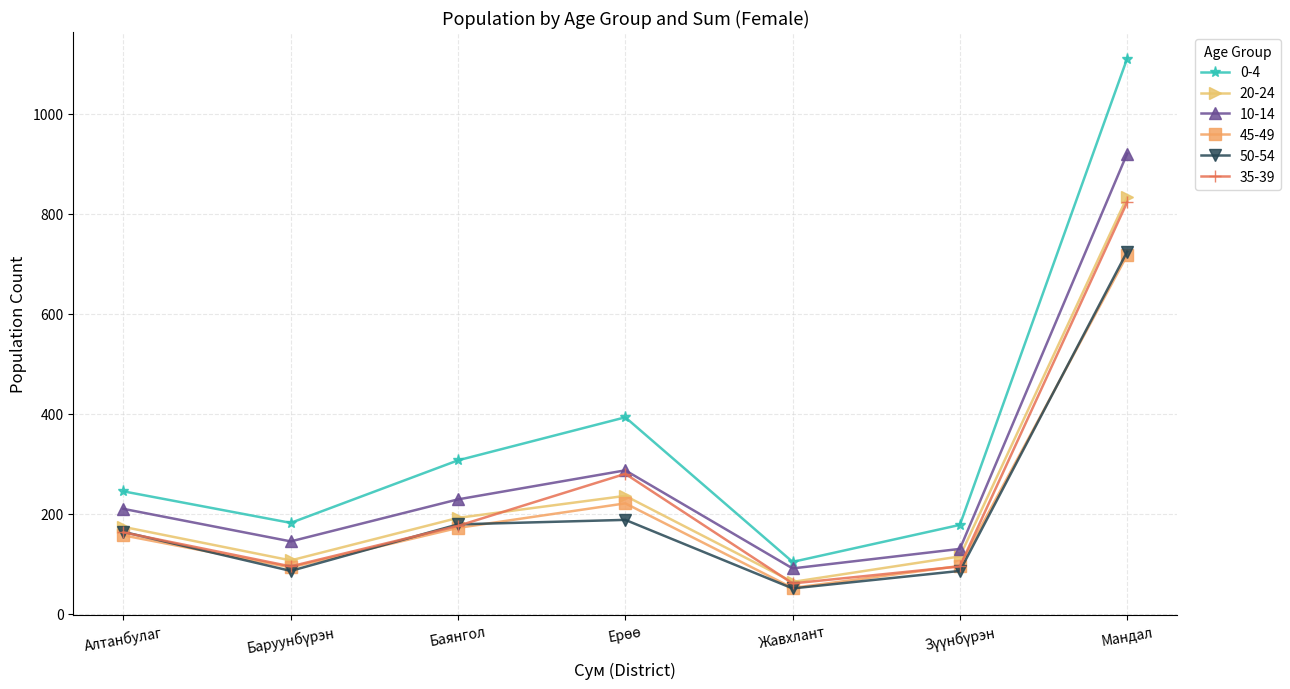

Which series has the widest spread of values?

0-4